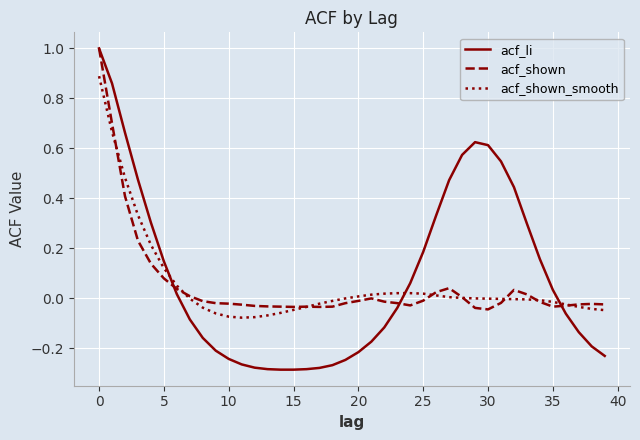

Does the chart have visible grid lines?

Yes